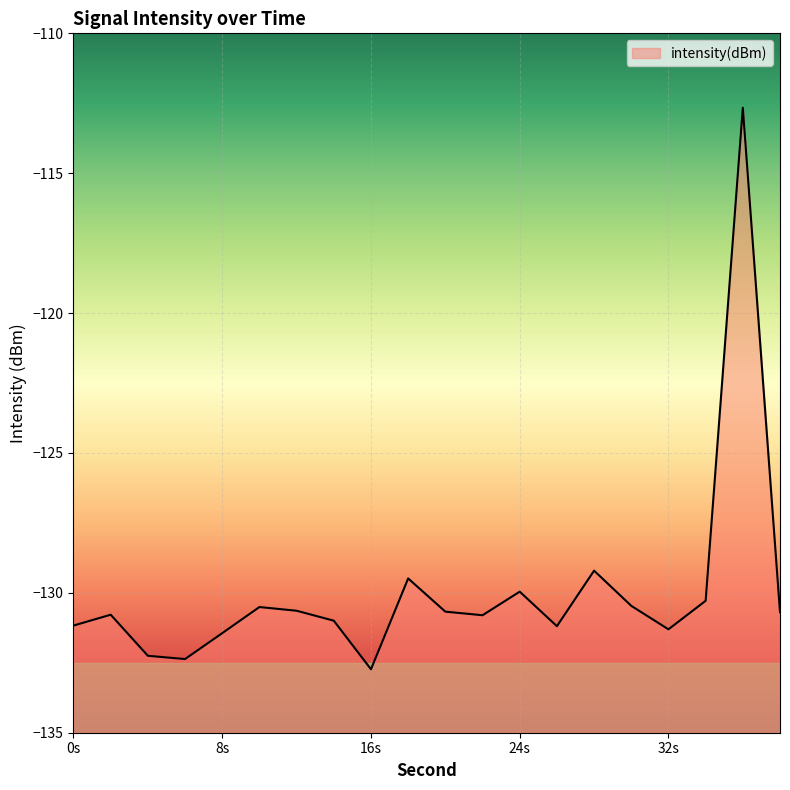

At which category does the data reach its first local peak?

2